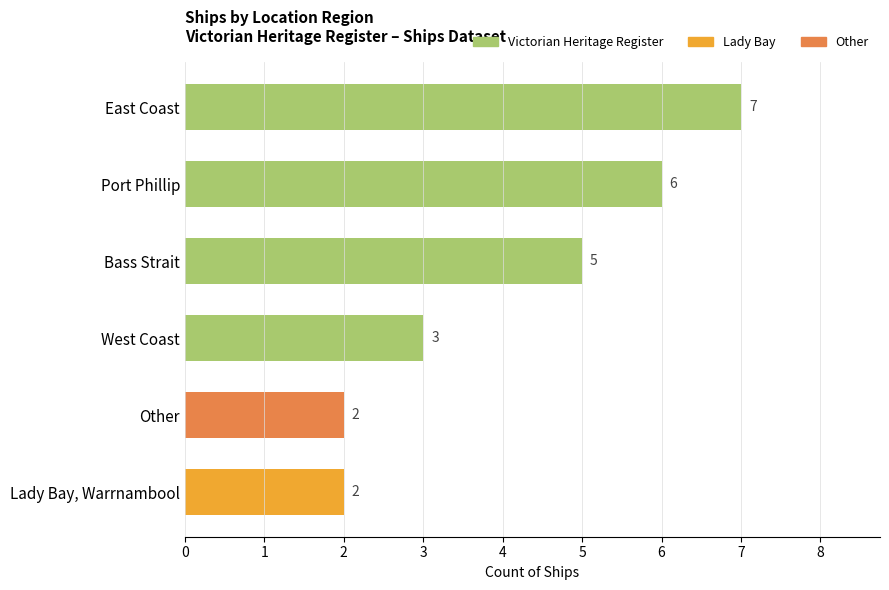

The value at East Coast is 7. True or false?

True